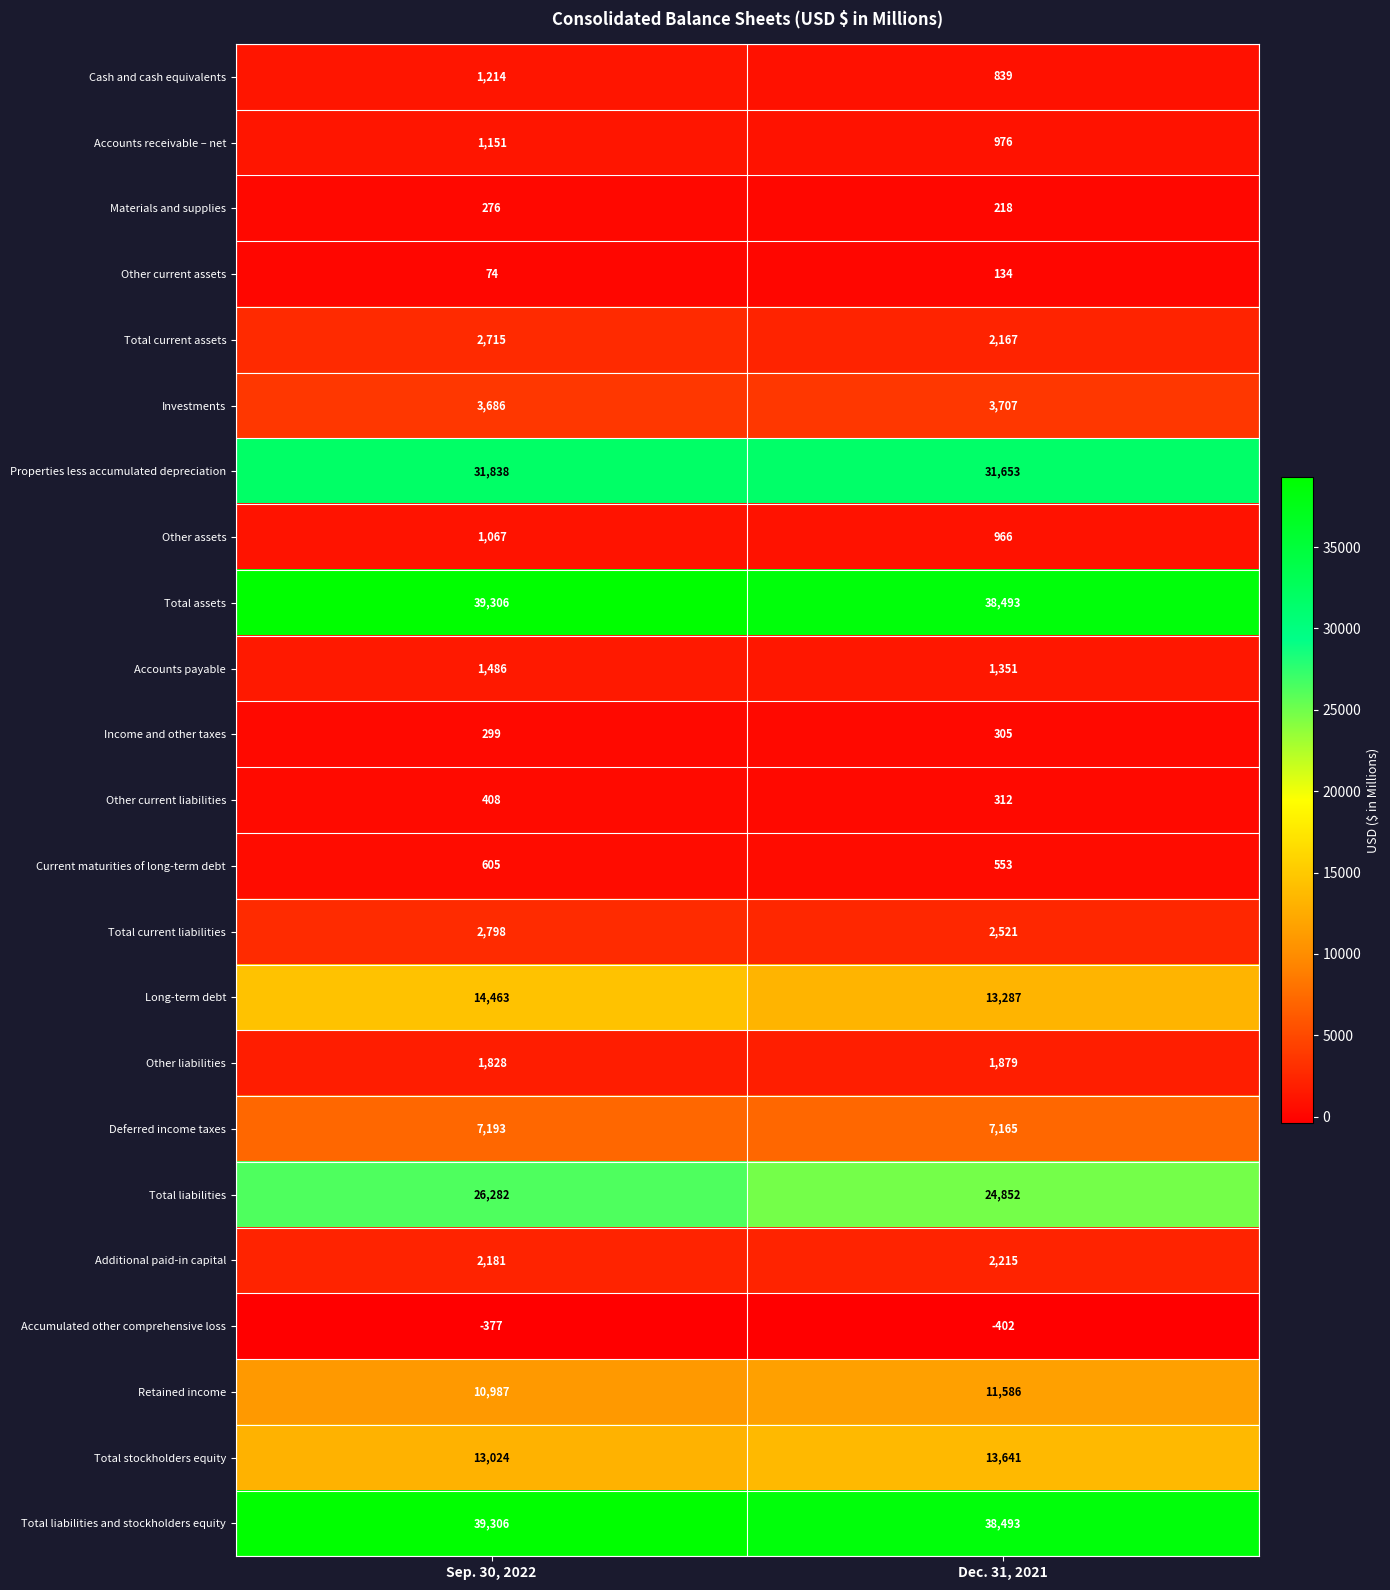

Which series has the widest spread of values?

Total liabilities